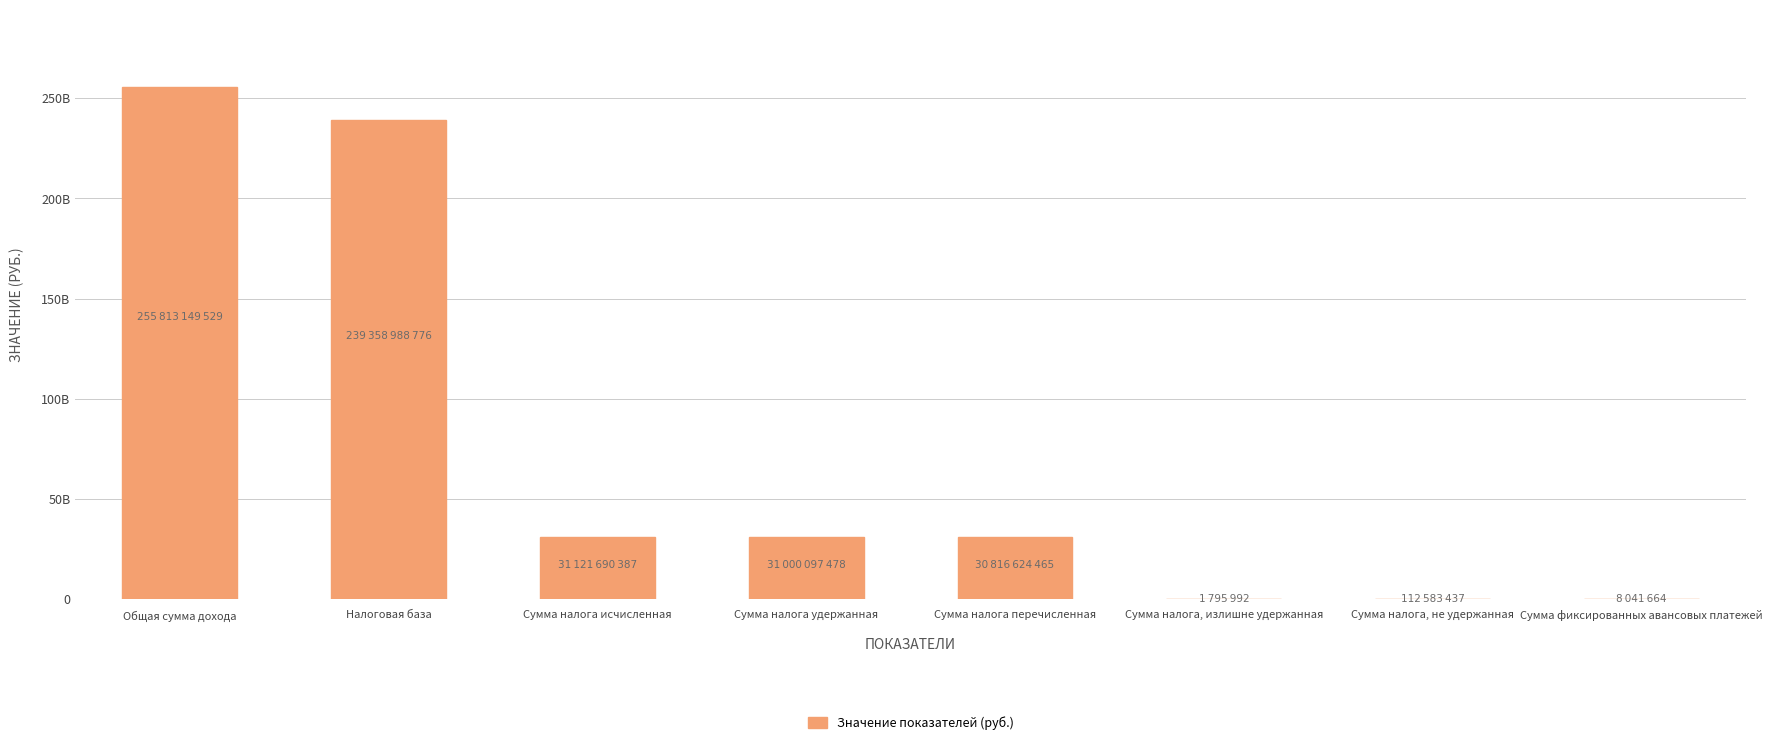

Are the bars horizontal?

No